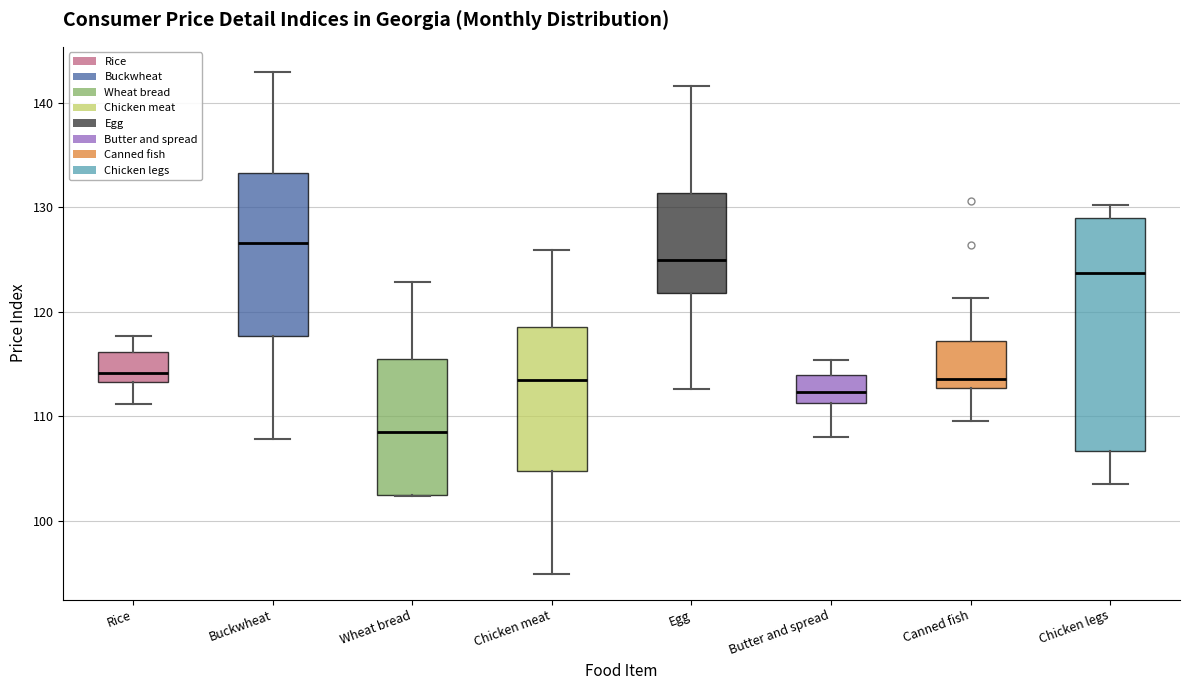

Comparing the boxes themselves (not the whiskers), which one is the tallest?

Chicken legs